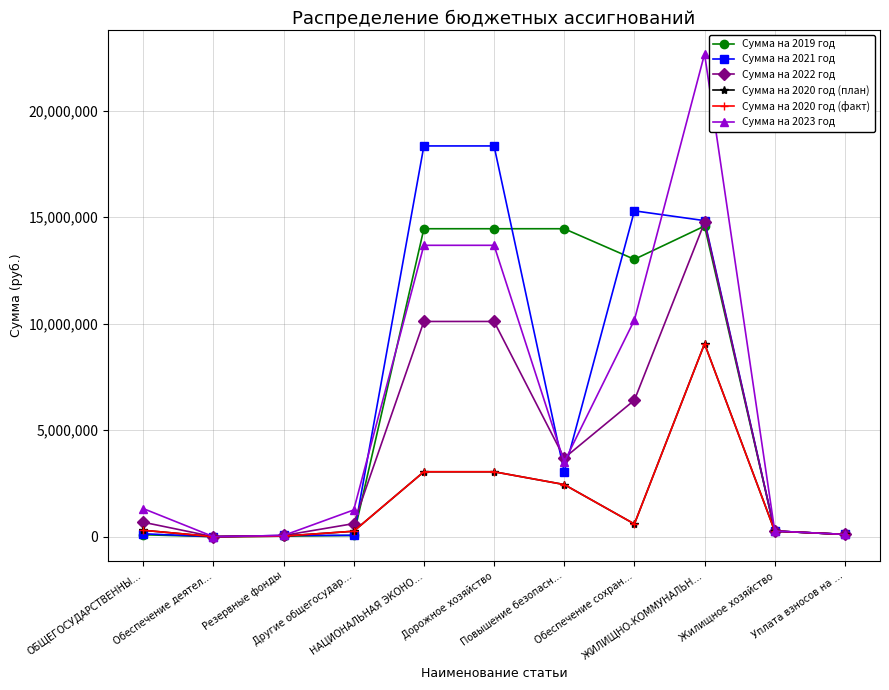

Is this an area chart (filled region under the line)?

No